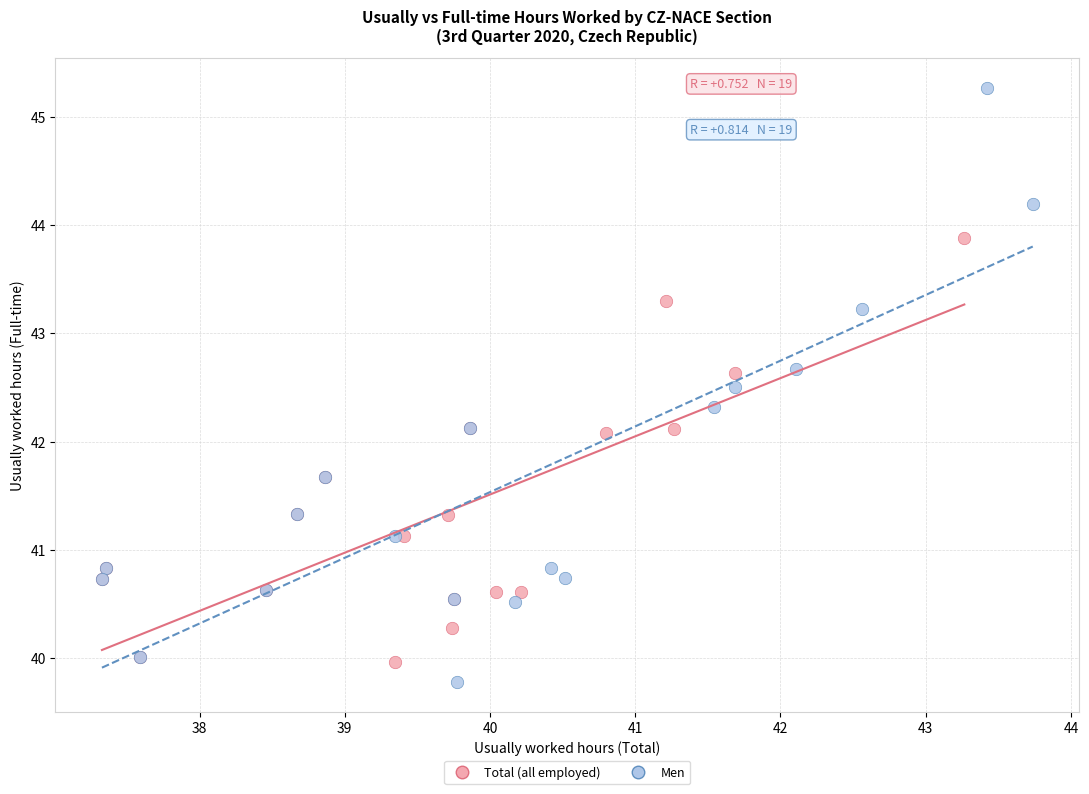

Which series contains the highest Y value?

Men